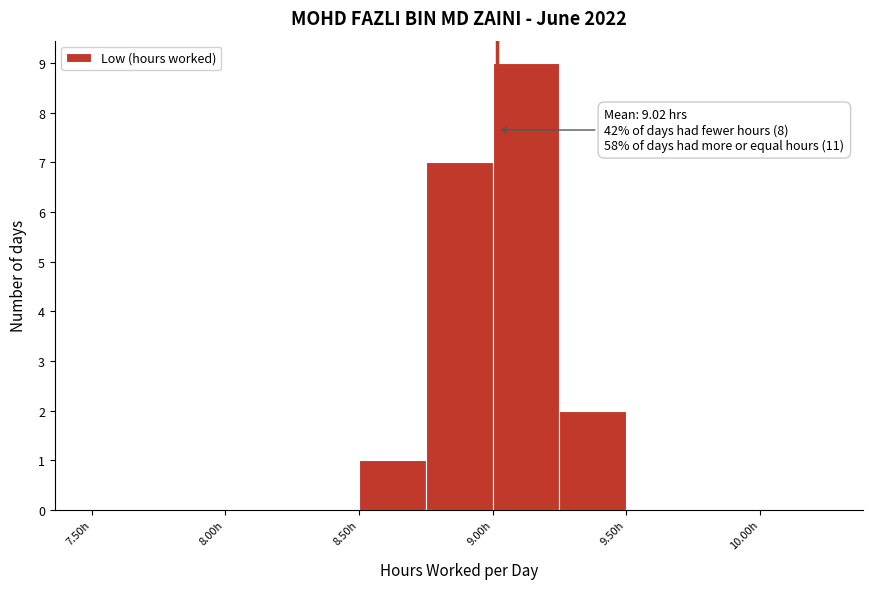

Which range on the x-axis has the tallest bar?

9.00 to 9.25